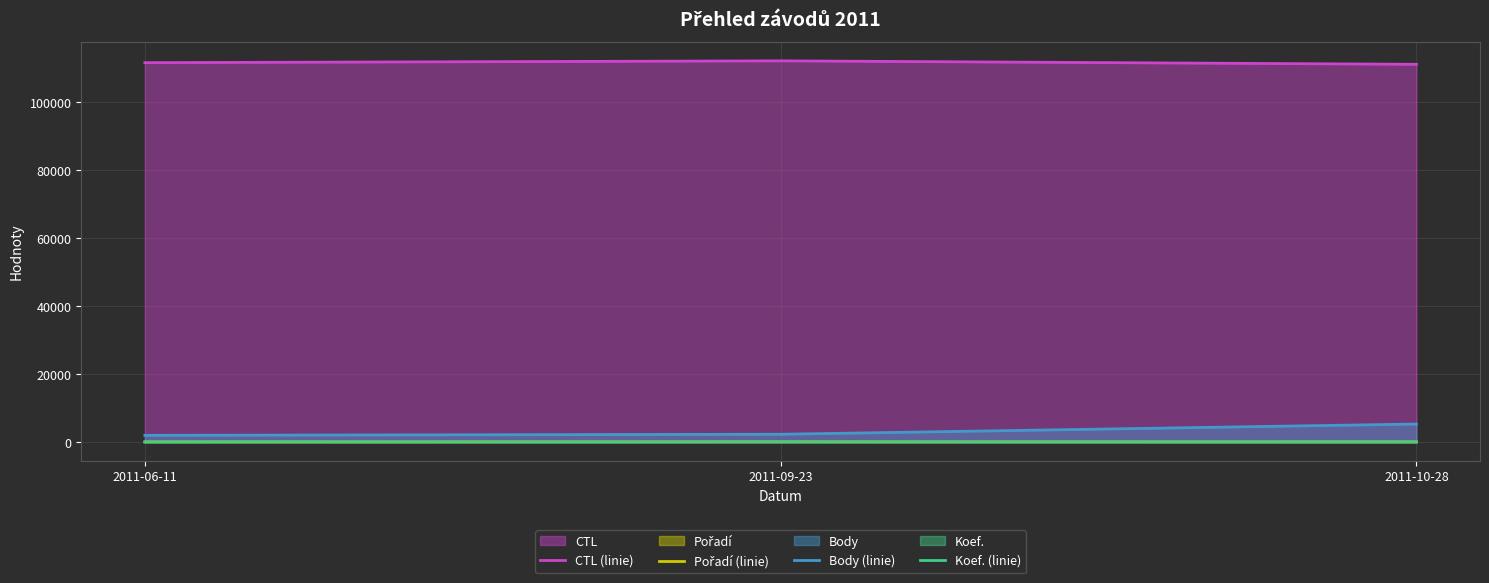

How many data points in Pořadí (linie) are less than 7?

1